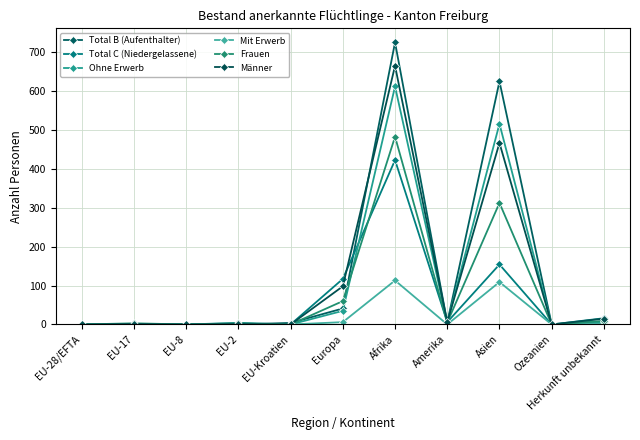

Rank the categories by Total C (Niedergelassene) value from lowest to highest.

EU-28/EFTA, EU-17, EU-8, EU-Kroatien, Ozeanien, EU-2, Amerika, Herkunft unbekannt, Europa, Asien, Afrika